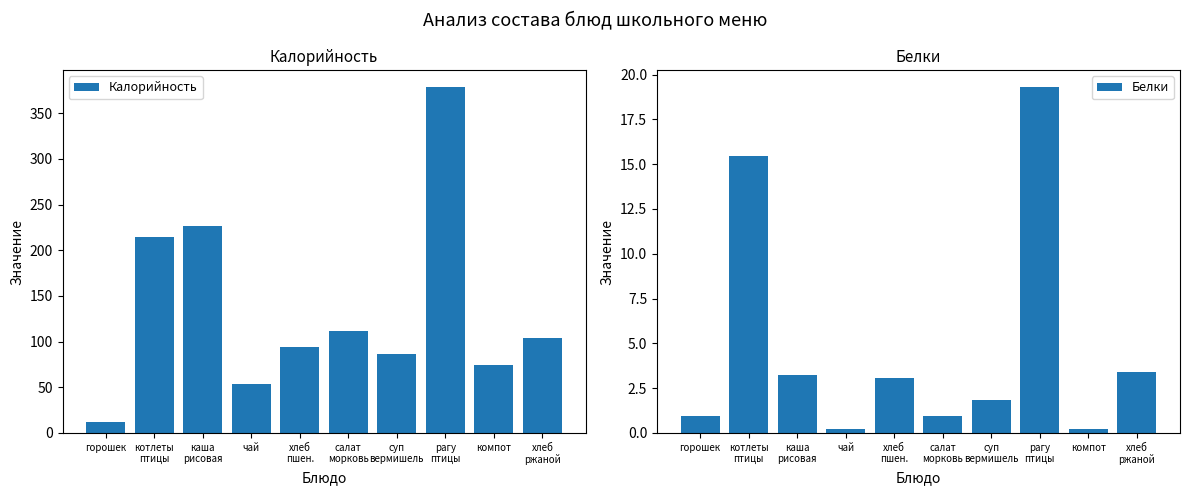

True or false: Калорийность has a value of 214.0 at котлеты
птицы.

True